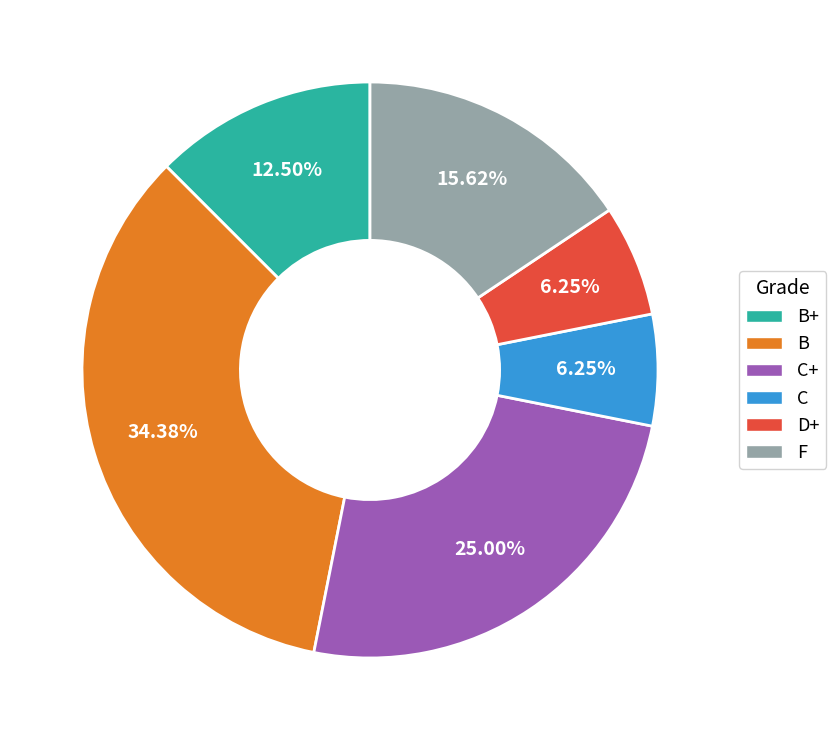

Between D+ and B+, which is larger?

B+